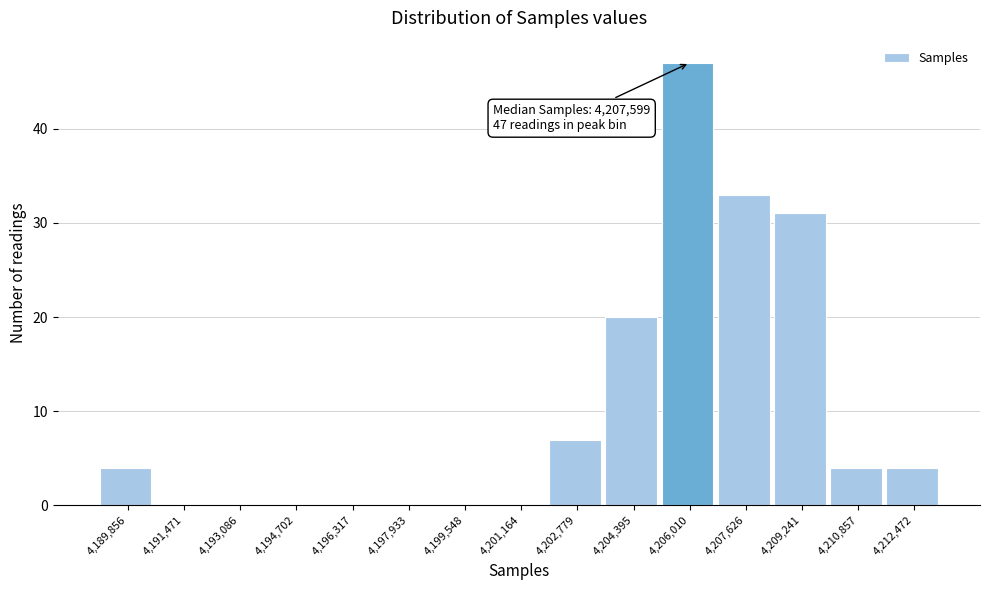

Reading left to right, list all the values displayed in this chart.

4,189,856=4	4,191,471=0	4,193,086=0	4,194,702=0	4,196,317=0	4,197,933=0	4,199,548=0	4,201,164=0	4,202,779=7	4,204,395=20	4,206,010=47	4,207,626=33	4,209,241=31	4,210,857=4	4,212,472=4